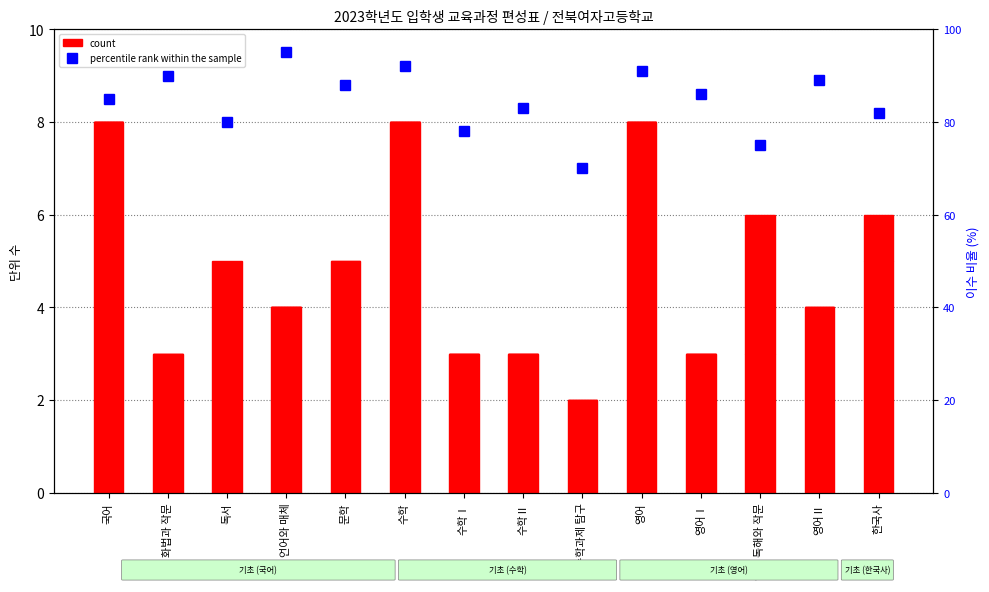

Are the bars grouped side by side (vs. stacked)?

Yes